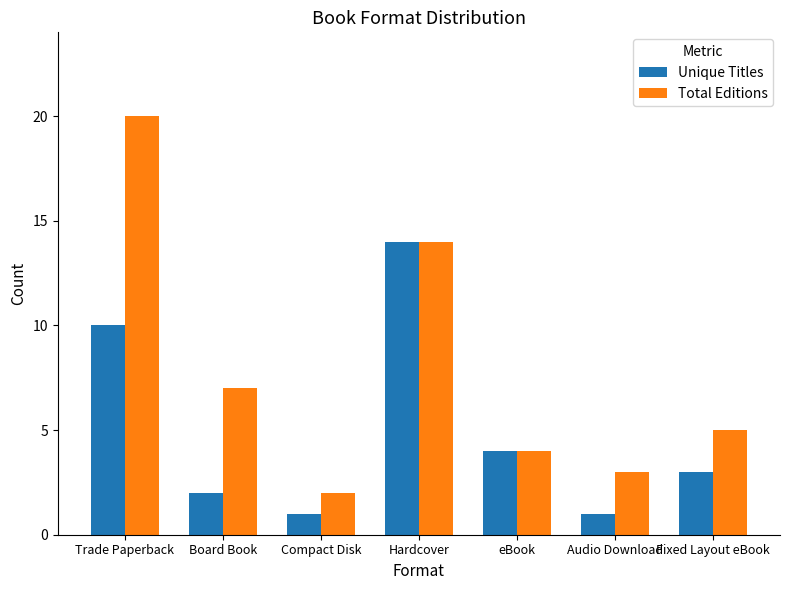

How many data points in Unique Titles are less than 3?

3